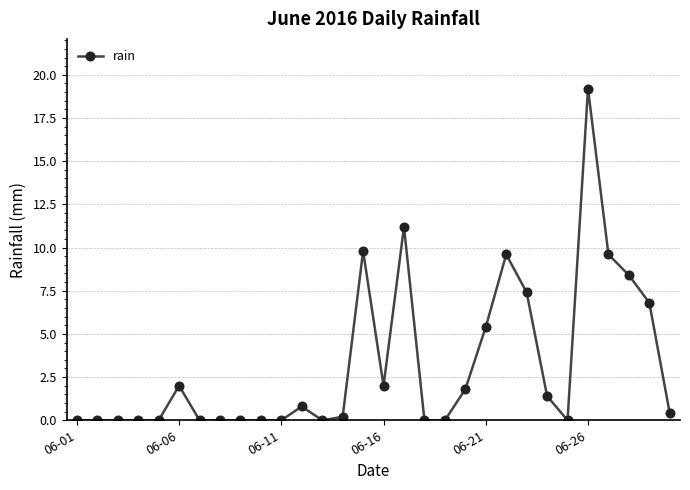

What is the sum of all values?

96.0